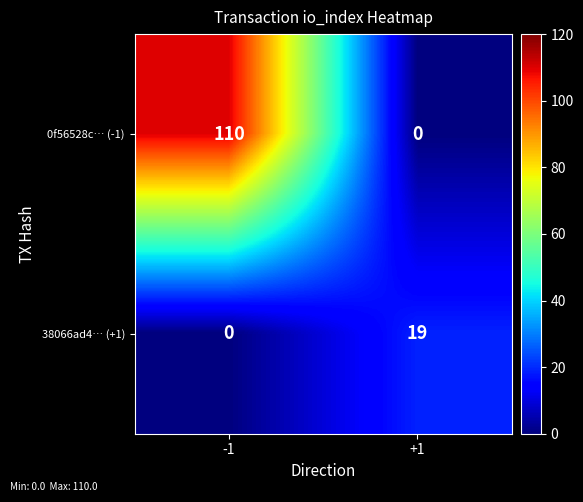

Rank the series by their average value, from highest to lowest.

0f56528c… (-1), 38066ad4… (+1)